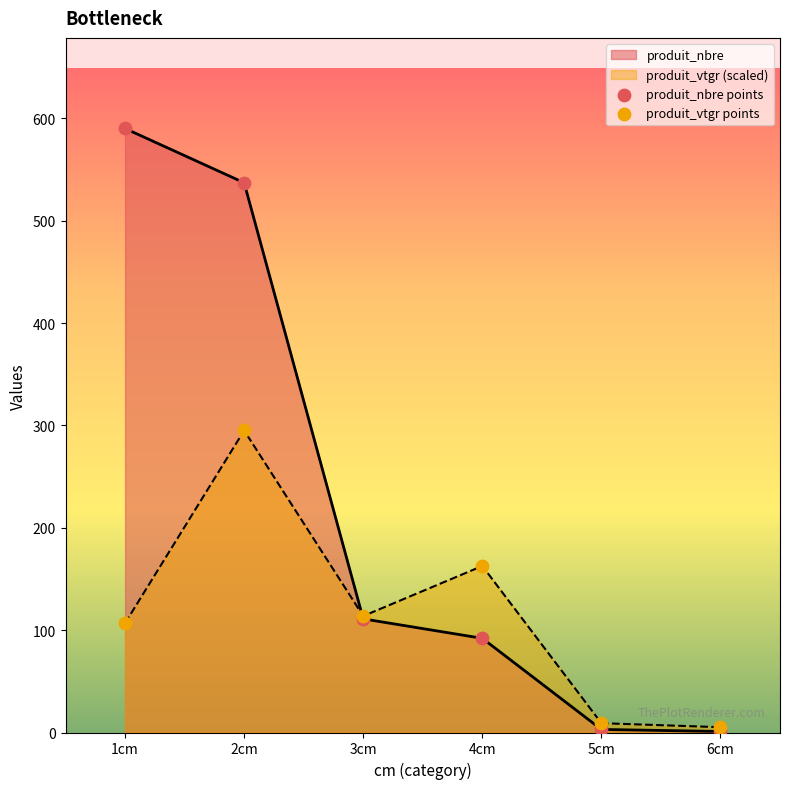

Which series contains the lowest Y value?

produit_nbre points